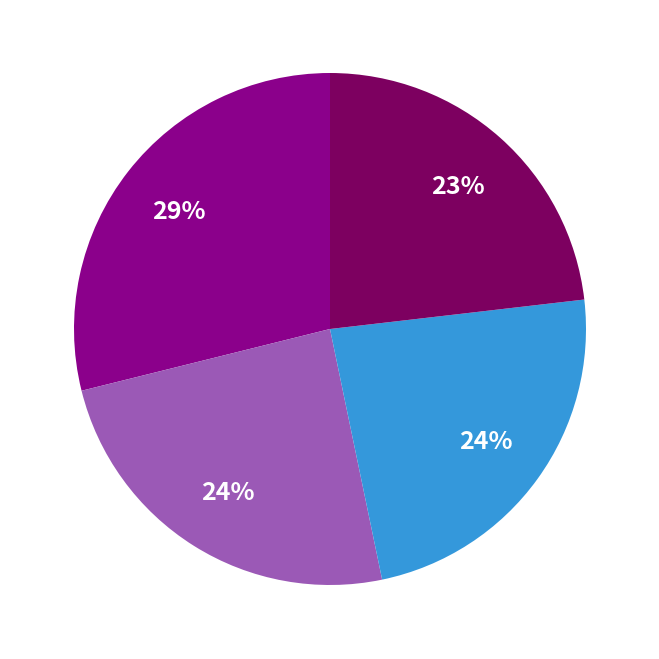

Does any single category account for the majority?

No